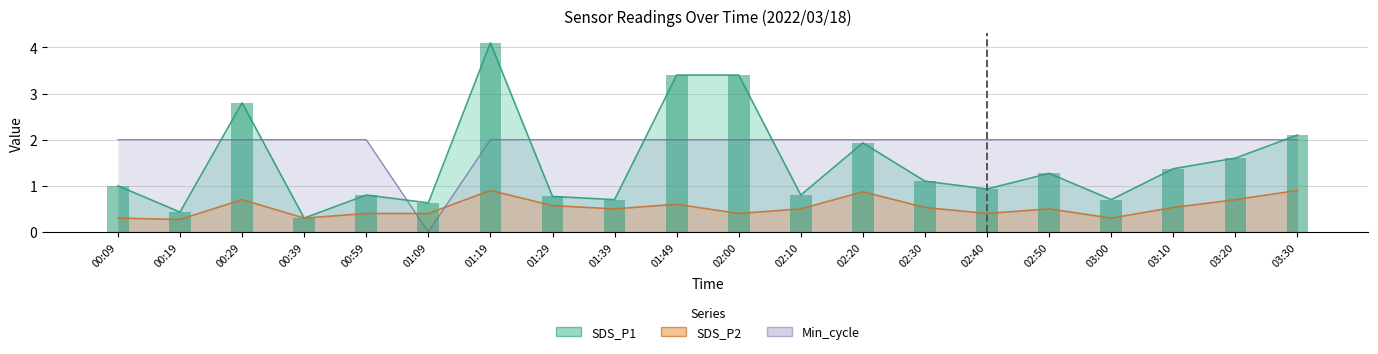

What position from the right is 03:10?

3